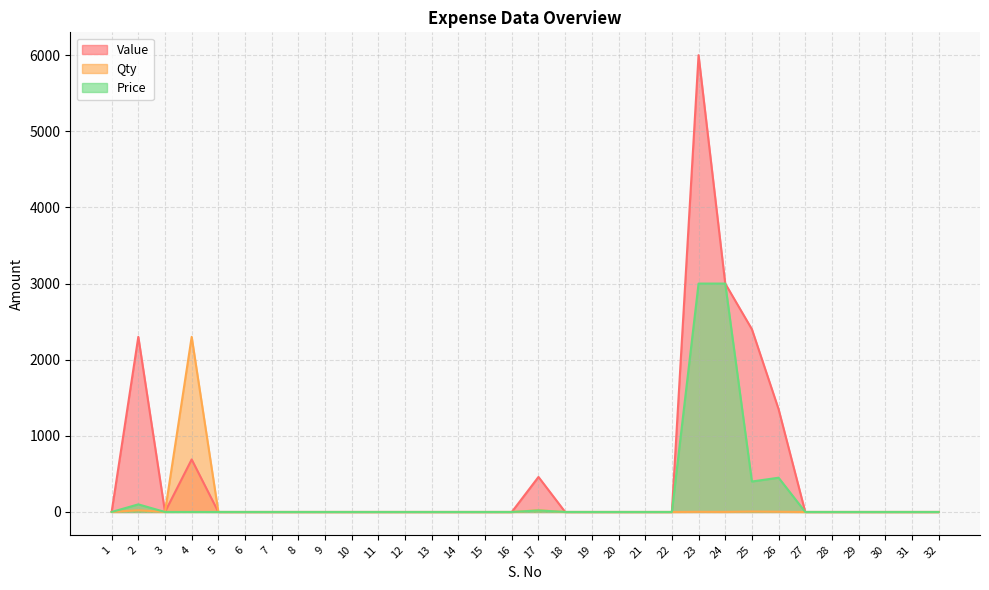

True or false: Value and Price cross at least once.

False